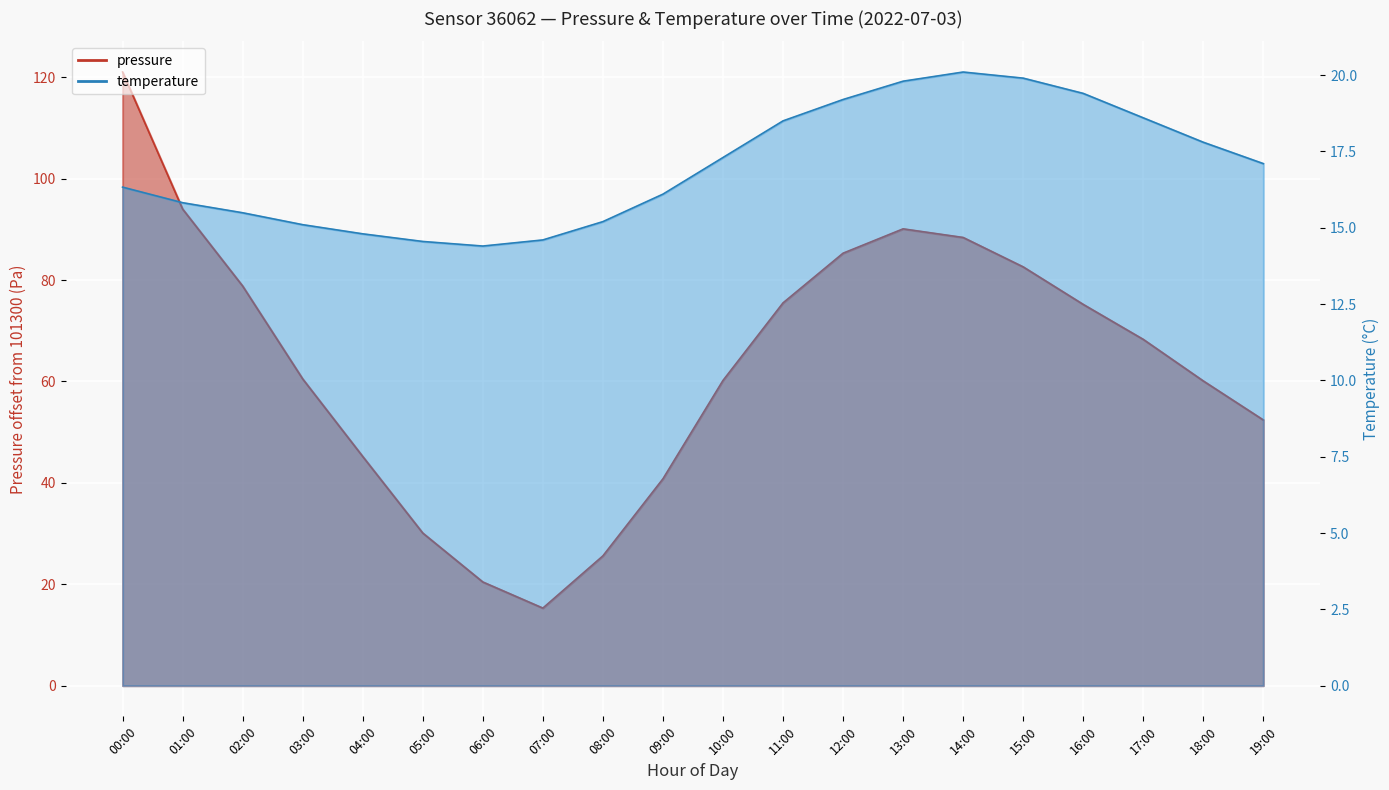

What is the difference between the pressure values at 17:00 and 04:00?

23.1